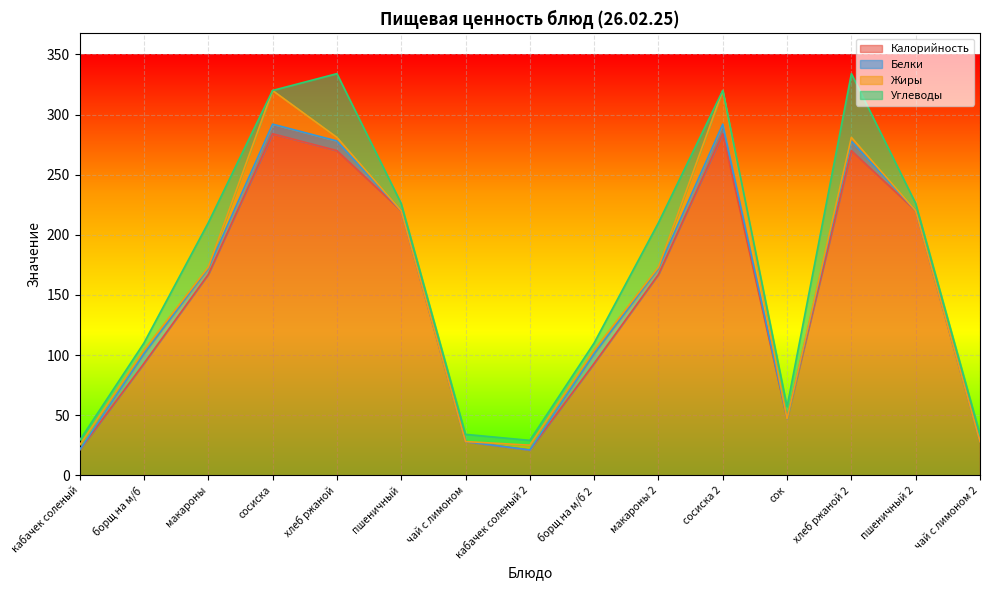

What is the label of the 15th point from the right?

кабачек соленый